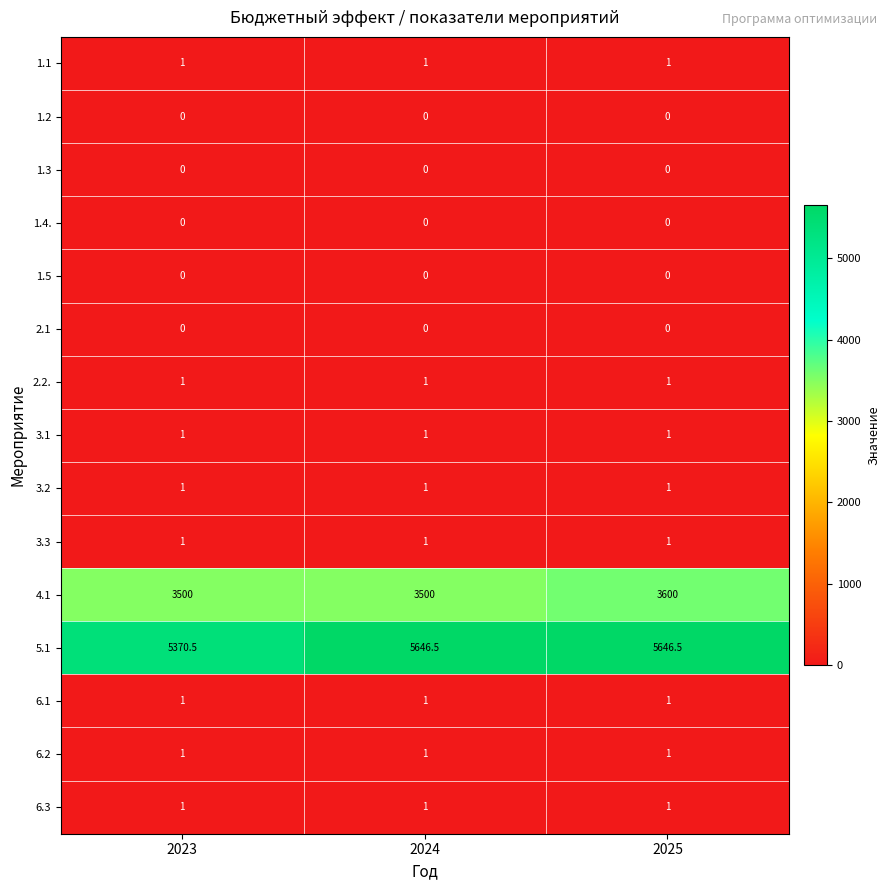

What is the average value of the 6.3 series?

1.0